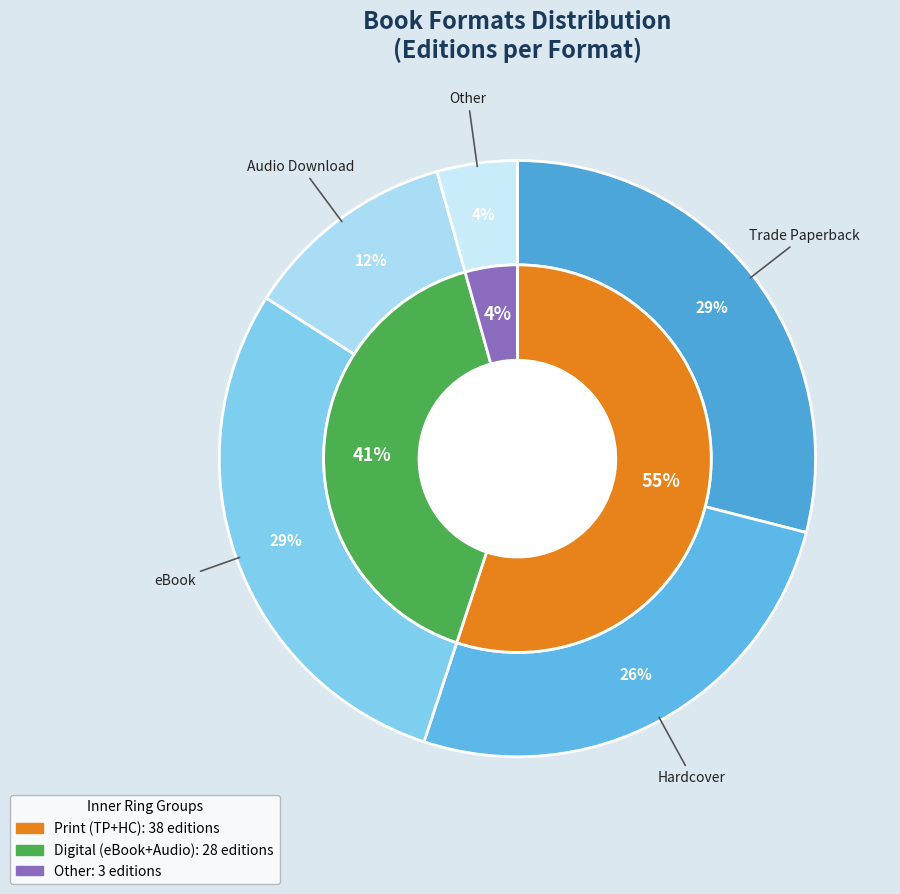

Count the number of slices in the pie.

5